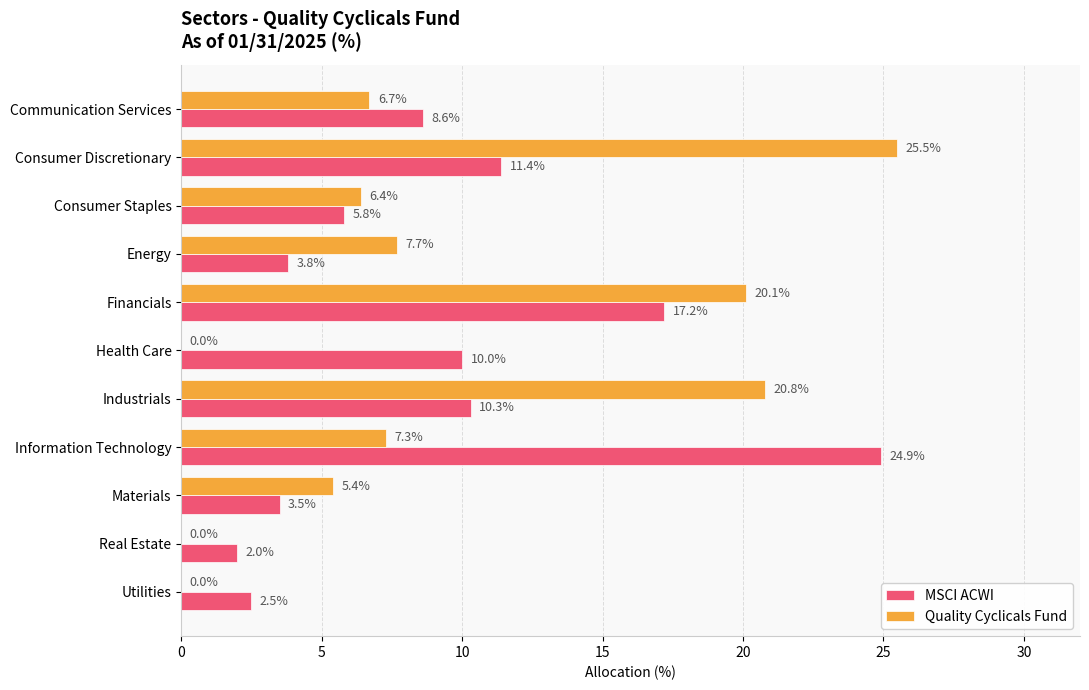

Which series has the widest spread of values?

Quality Cyclicals Fund